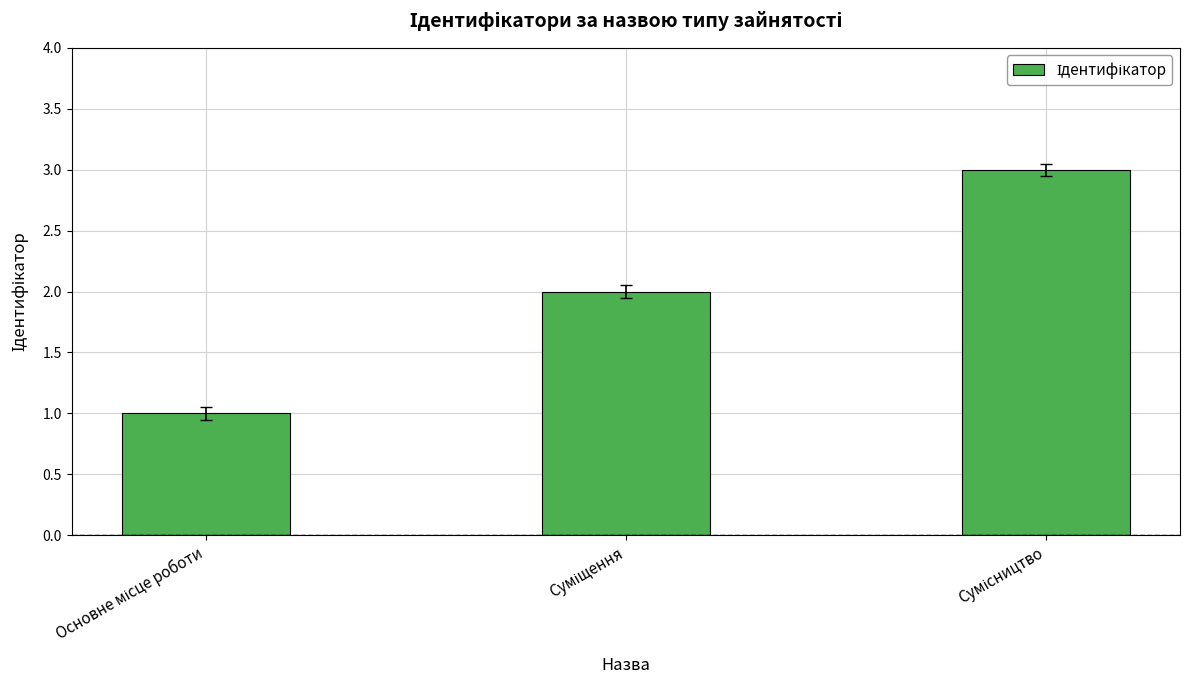

Reading left to right, what are all the values shown in this chart?

1	2	3